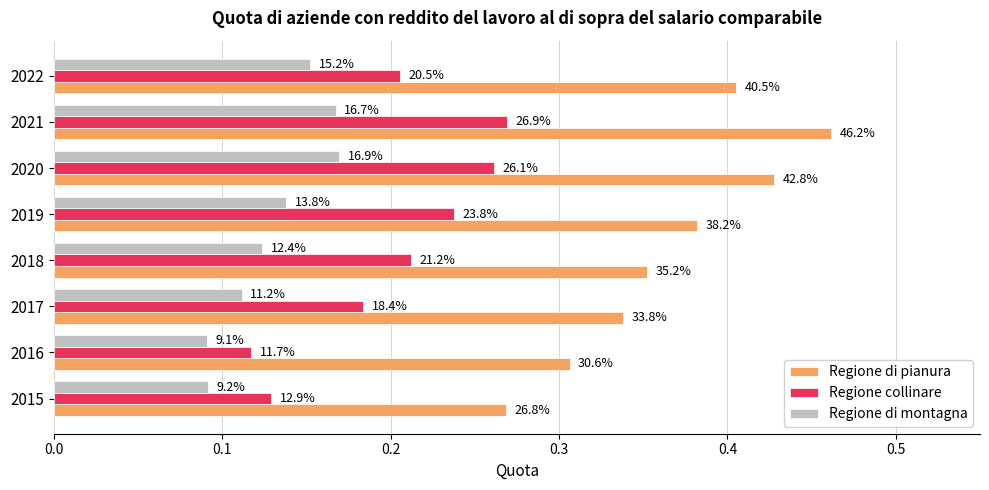

What is the difference between the maximum and minimum values in the Regione collinare series?

0.2